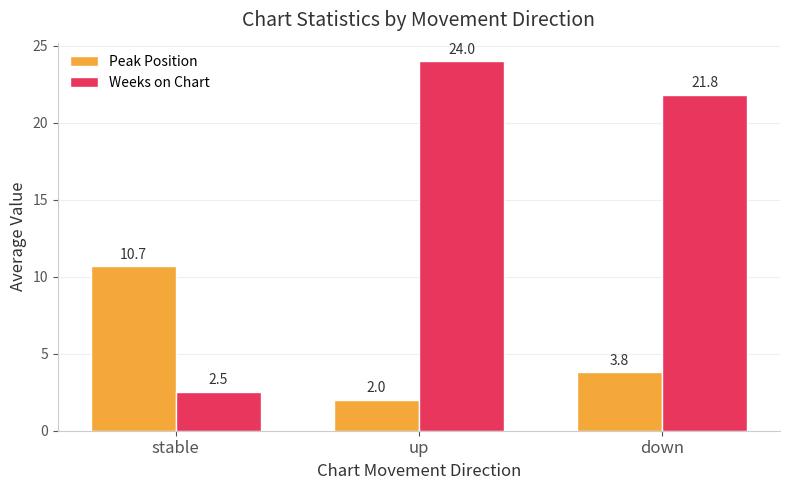

Rank the series by their maximum value, from highest to lowest.

Weeks on Chart, Peak Position